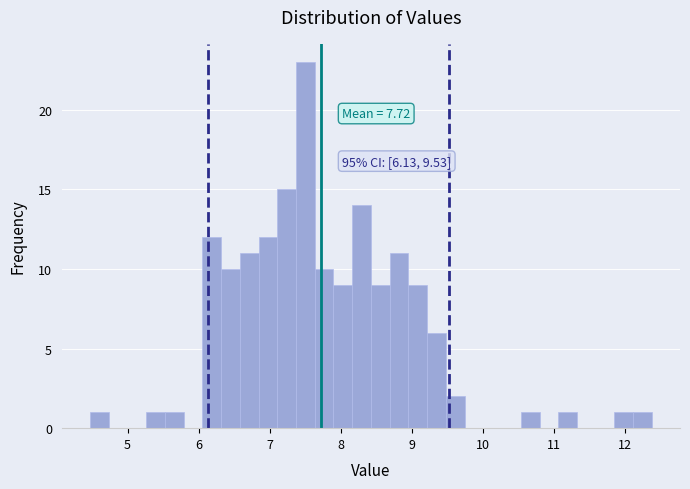

Read against the x-axis, roughly where is the centre of the tallest bar?

7.5